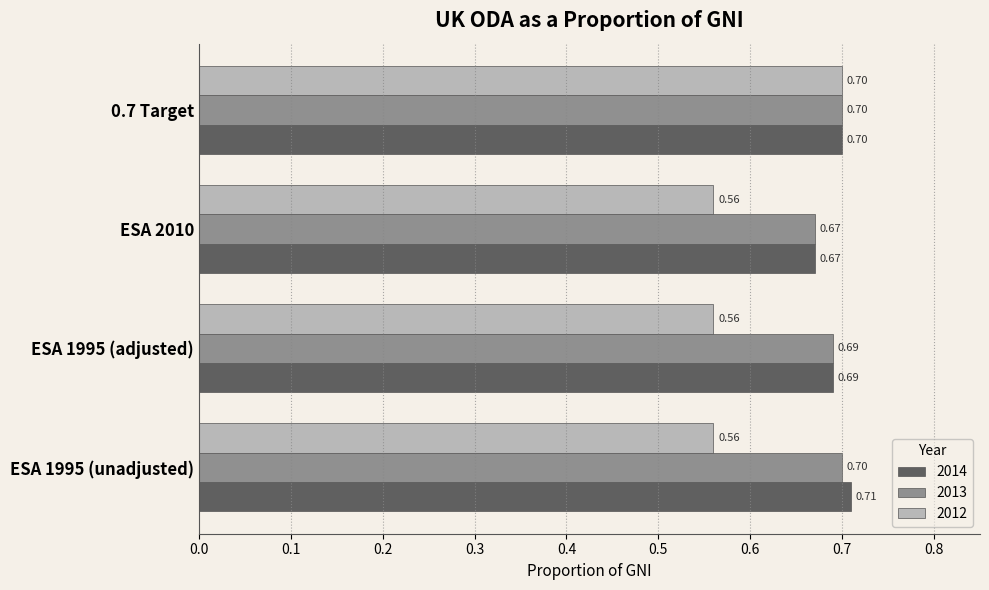

The 2012 series shows 0.3 at ESA 2010. True or false?

False